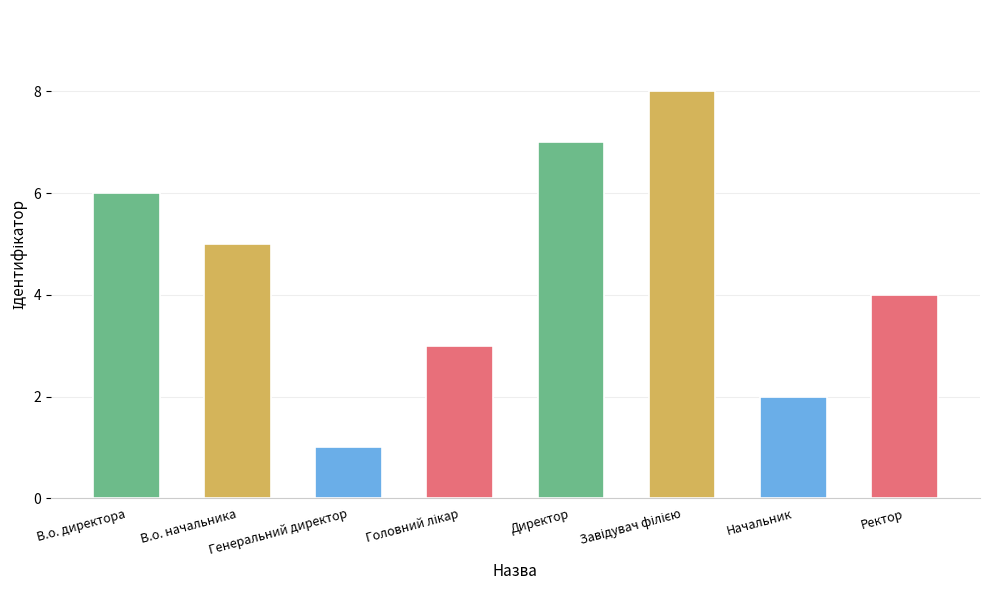

What is the greatest value displayed?

8